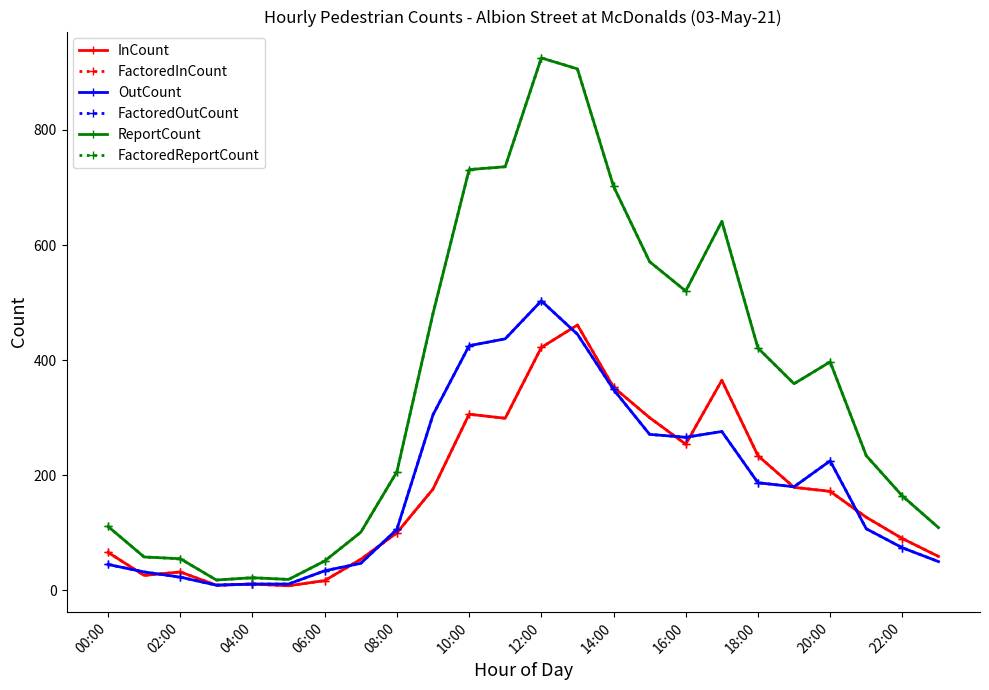

Where do OutCount and FactoredInCount first cross each other?

00:00 and 02:00